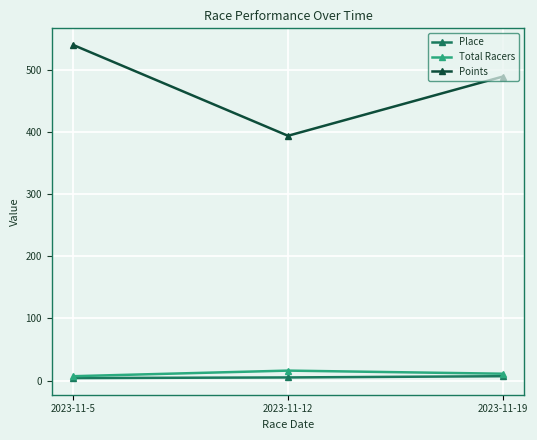

At which category is the sum across all series the highest?

2023-11-5